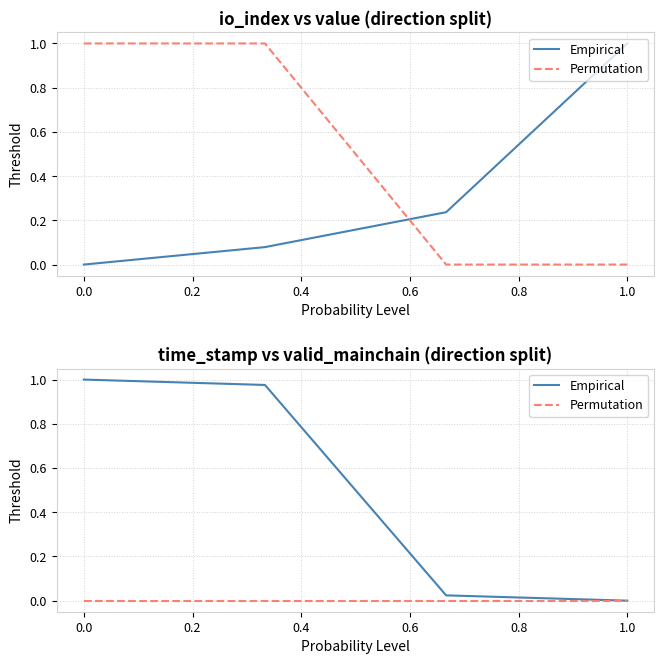

How many series are shown in this chart?

2